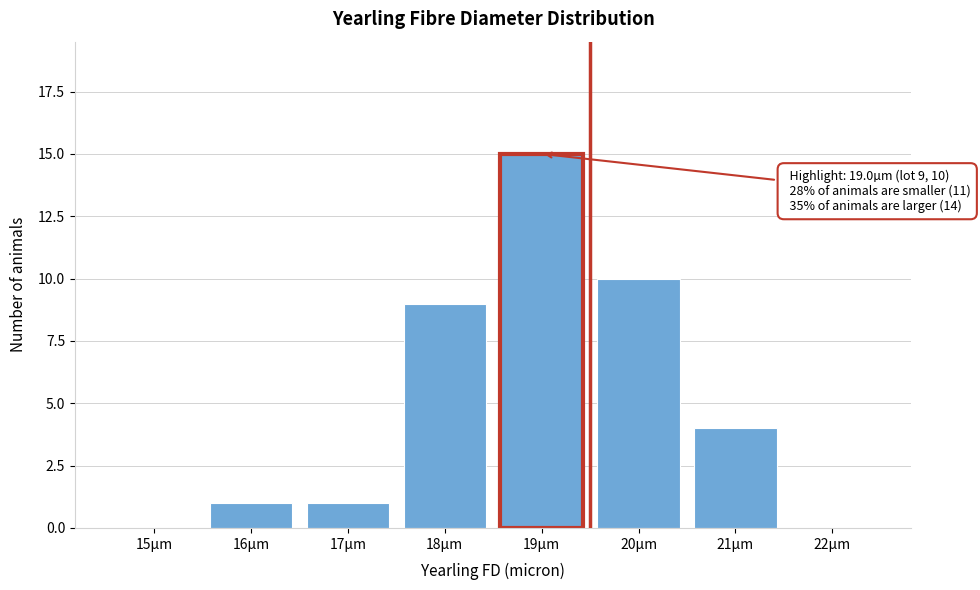

Reading right to left, extract all data points from this chart.

22µm=0	21µm=4	20µm=10	19µm=15	18µm=9	17µm=1	16µm=1	15µm=0